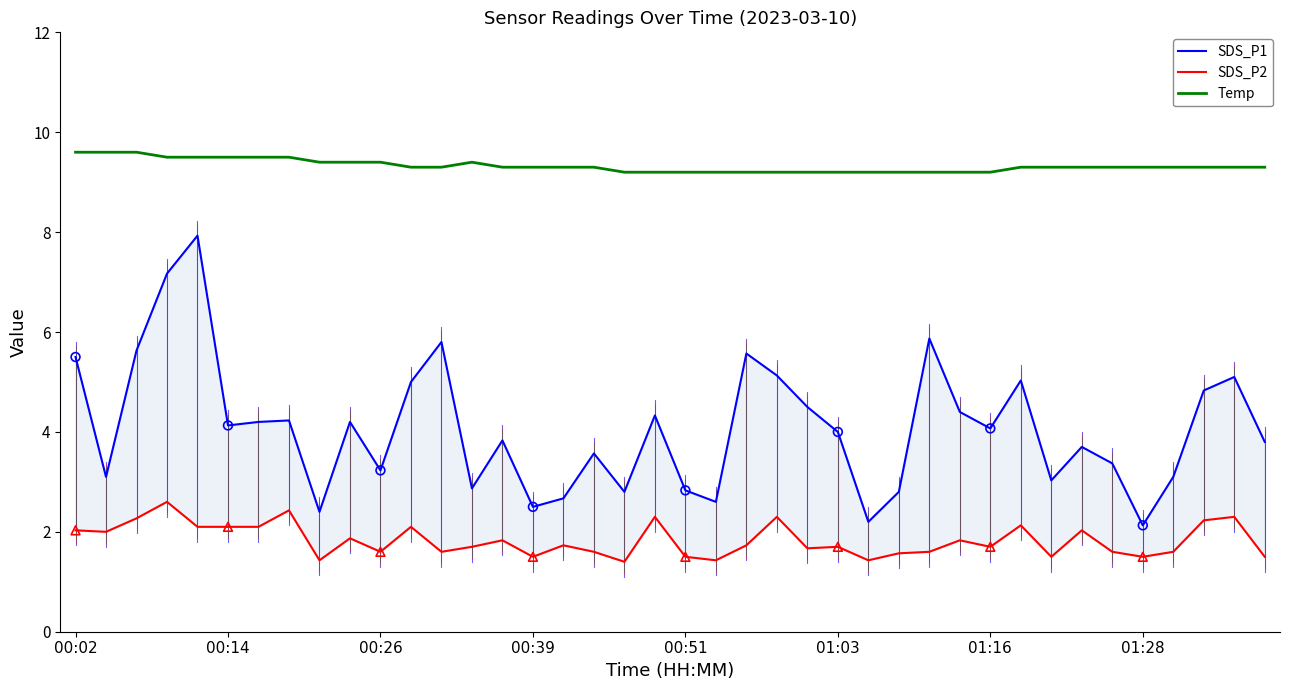

Which series reaches the minimum Y coordinate?

SDS_P2